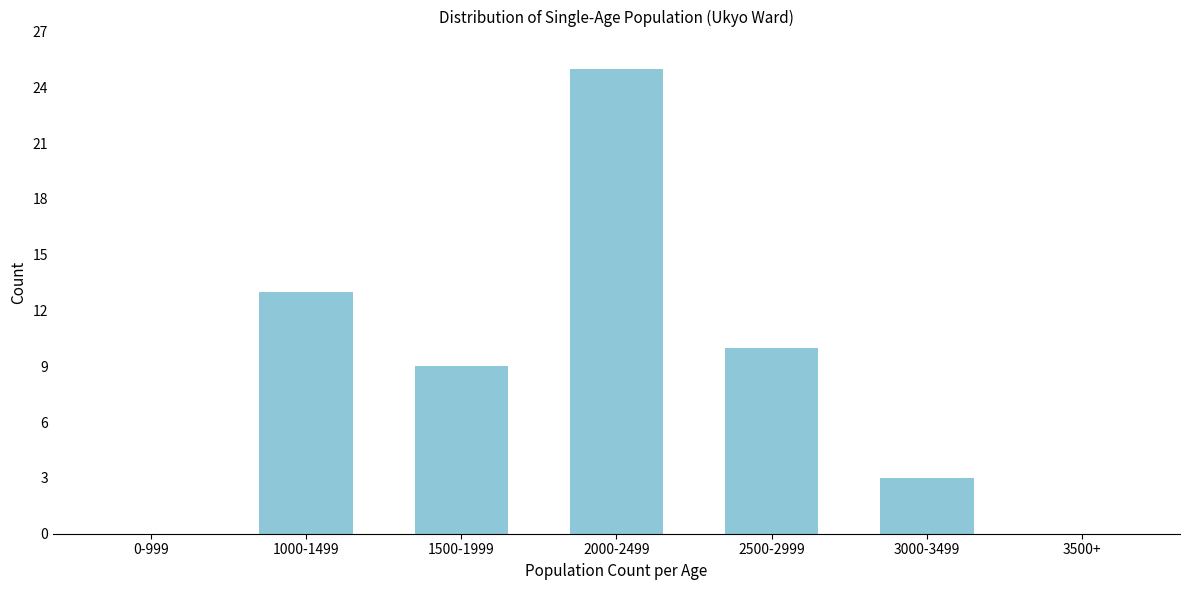

Reading right to left, list all the values displayed in this chart.

3500+=0	3000-3499=3	2500-2999=10	2000-2499=25	1500-1999=9	1000-1499=13	0-999=0